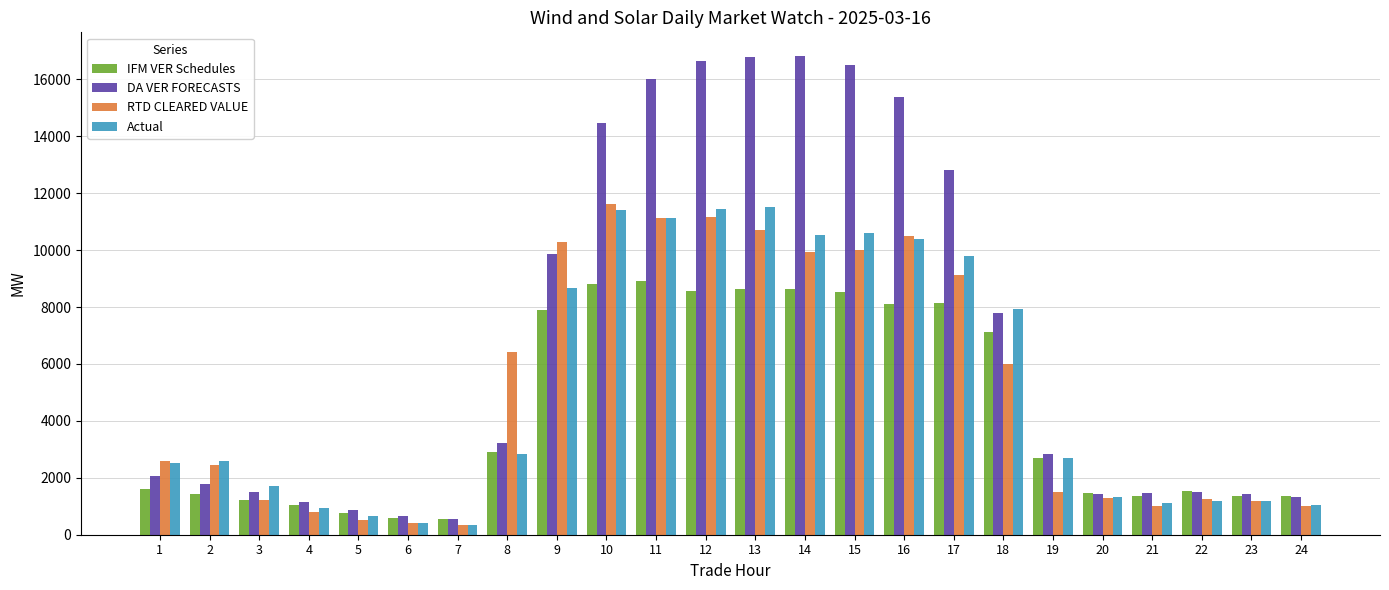

What is the value of the DA VER FORECASTS bar at the 1st from the left?

2053.6